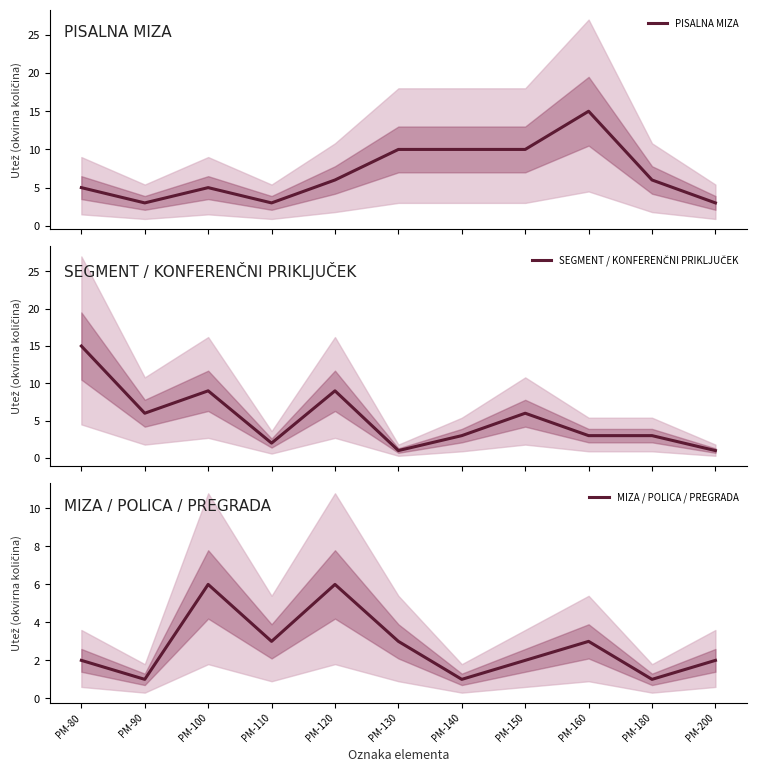

Is this an area chart (filled region under the line)?

No